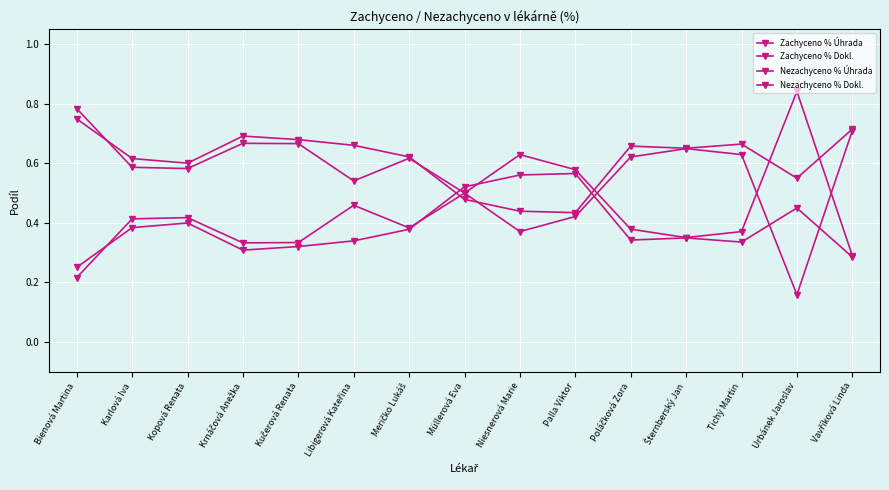

Count the number of data series in this chart.

4